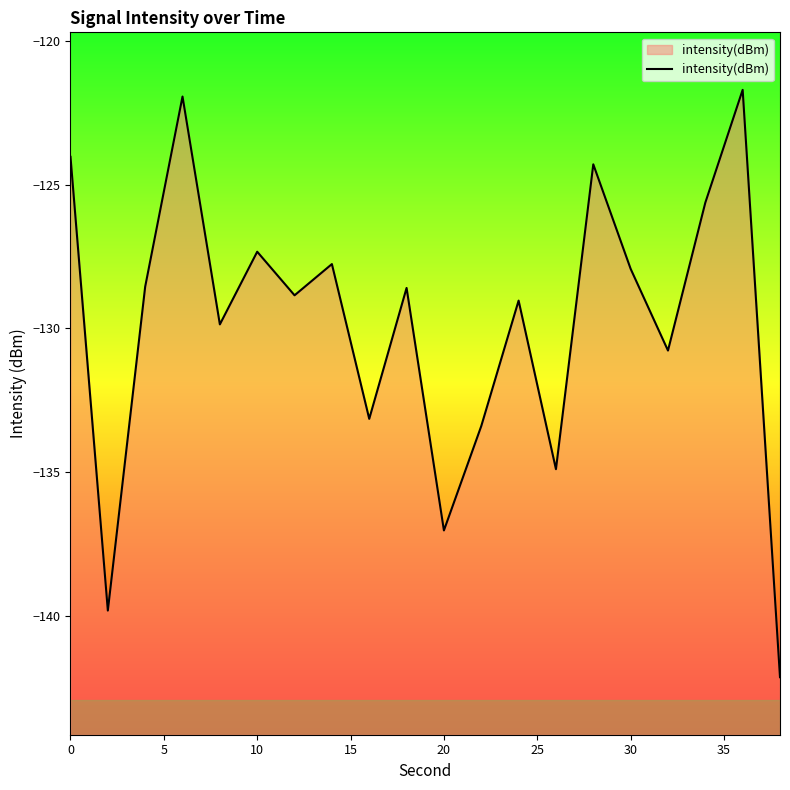

The chart shows a value of -127.9 at 30. True or false?

True